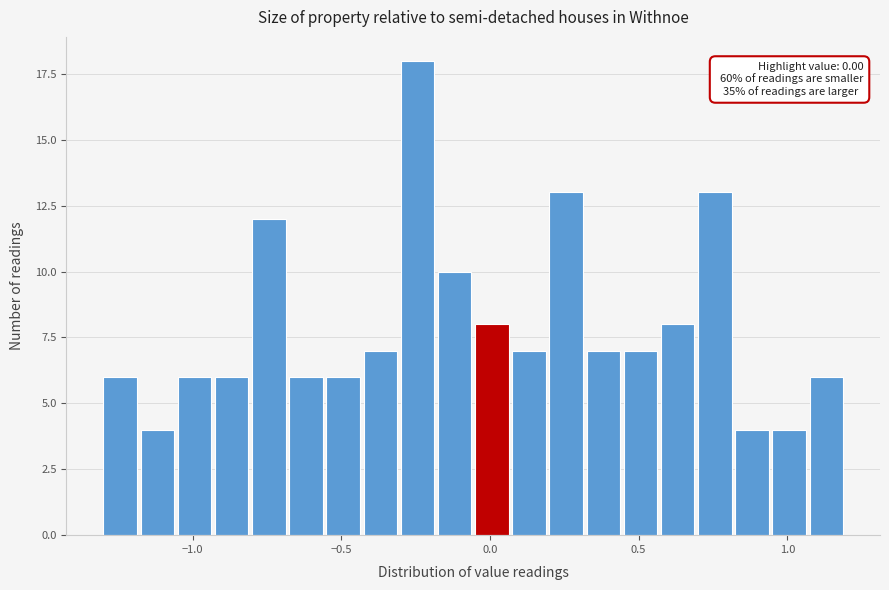

Read against the x-axis, roughly where is the centre of the tallest bar?

-0.25